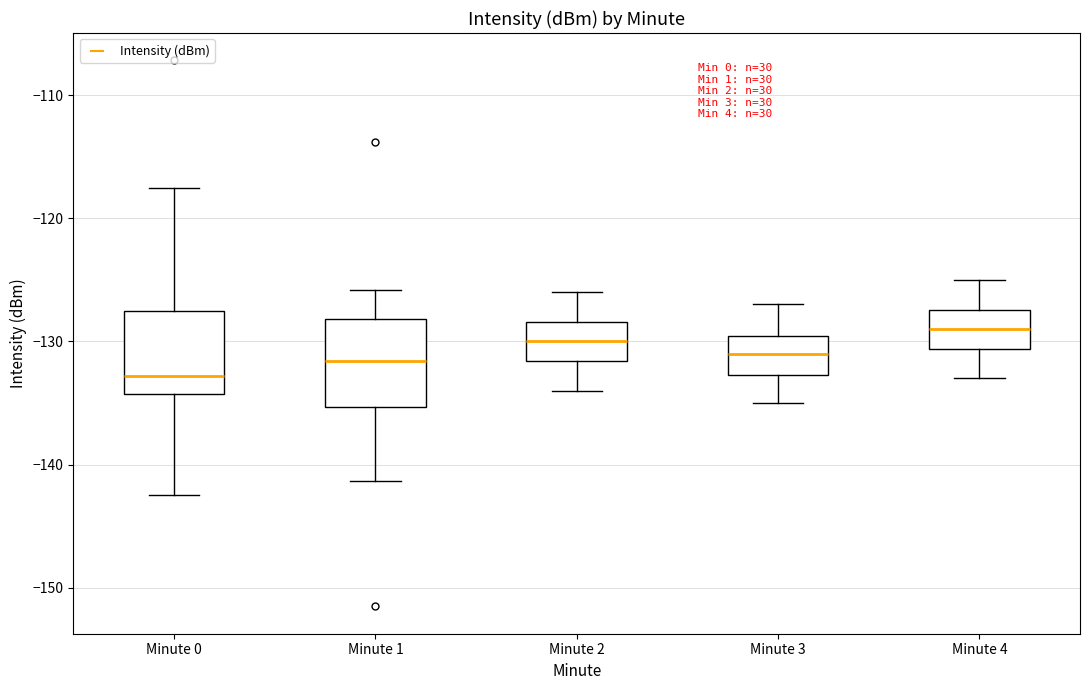

Reading left to right, transcribe this box plot: for each box, give where its median line is, the range the box spans, and where its two whiskers end, as read against the y-axis. The values are not printed on the chart, so give them approximately, as read against the axis.

Minute 0: median -133, box -134 to -128, whiskers -142 to -118
Minute 1: median -132, box -135 to -128, whiskers -141 to -126
Minute 2: median -130, box -132 to -128, whiskers -134 to -126
Minute 3: median -131, box -133 to -130, whiskers -135 to -127
Minute 4: median -129, box -131 to -127, whiskers -133 to -125